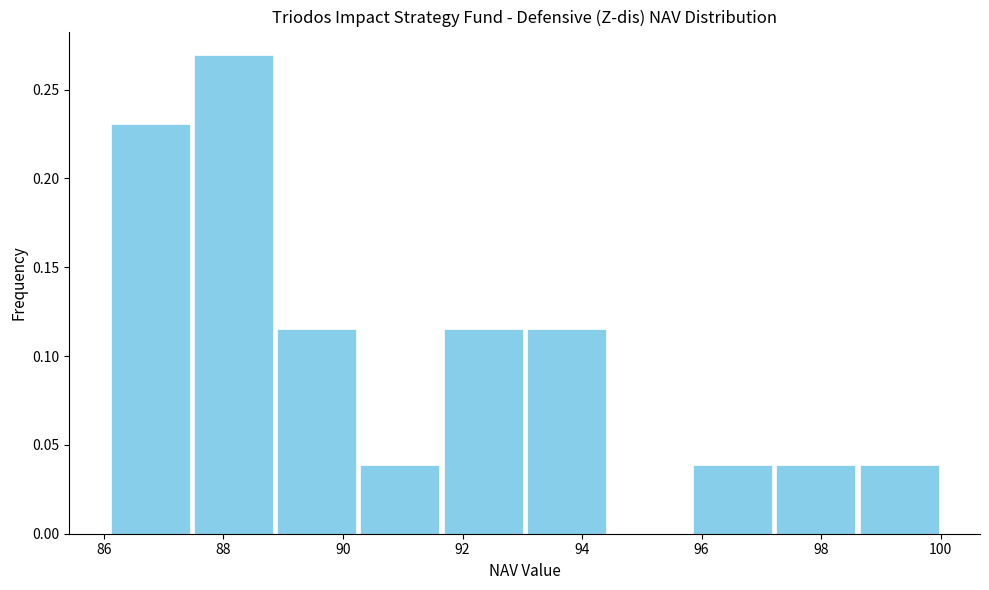

Over which range of the x-axis is the bar tallest?

87.4 to 88.8